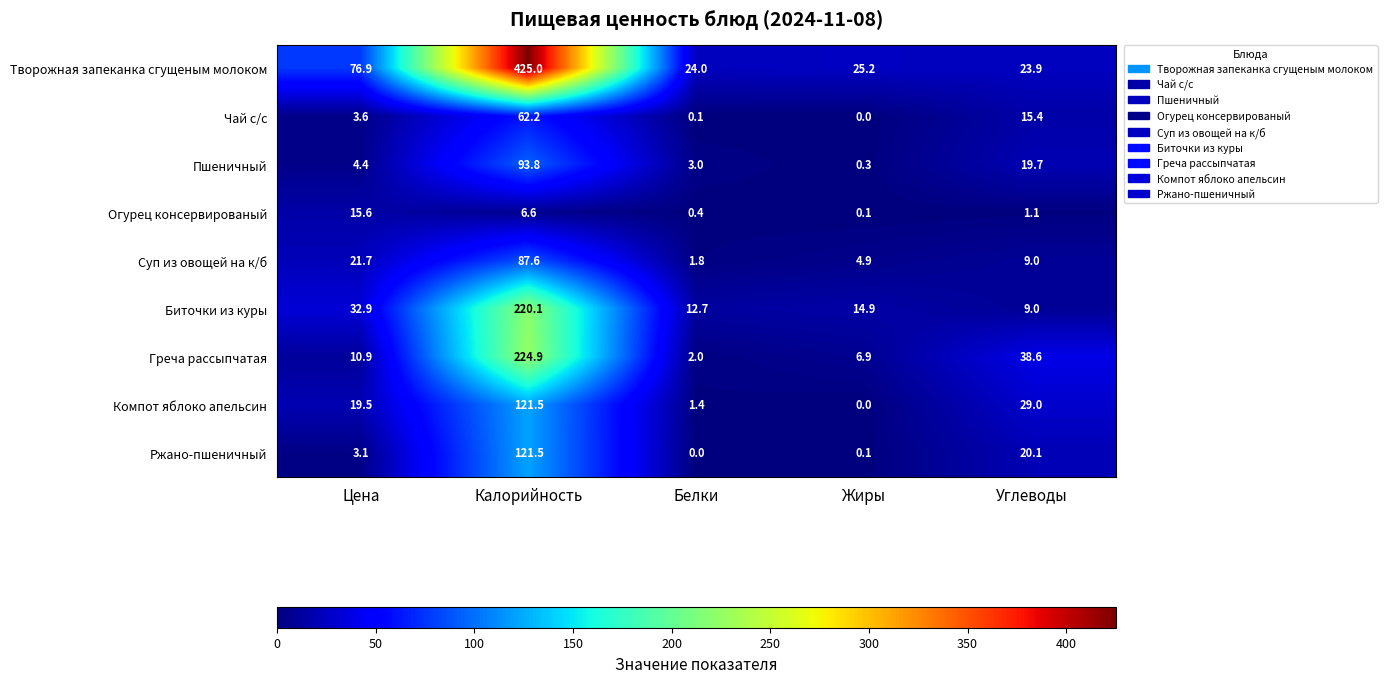

Which category has the highest value in the Ржано-пшеничный series?

Калорийность